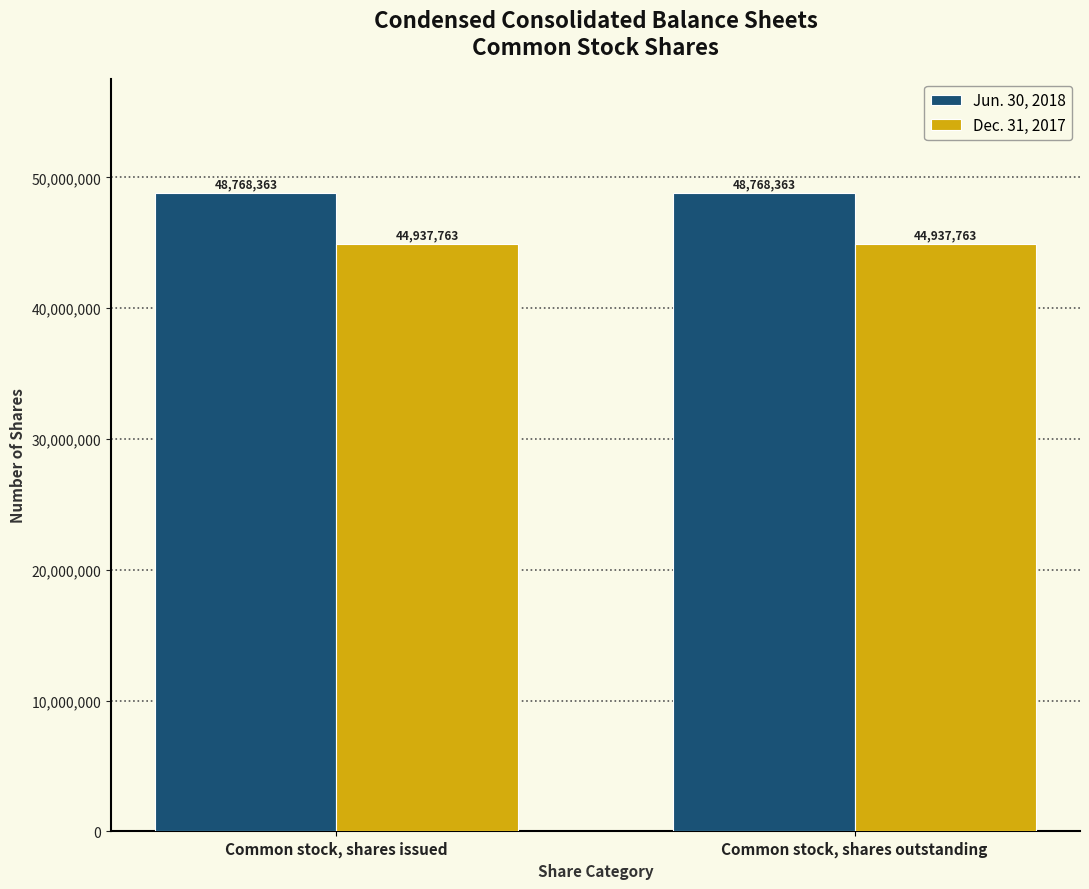

Are the bars grouped side by side (vs. stacked)?

Yes